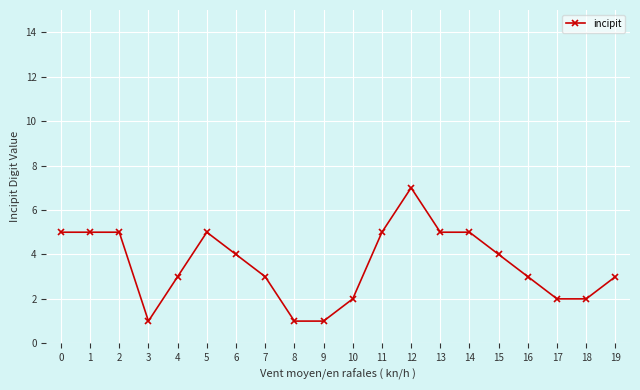

What is the value of the 11th point from the left?

2